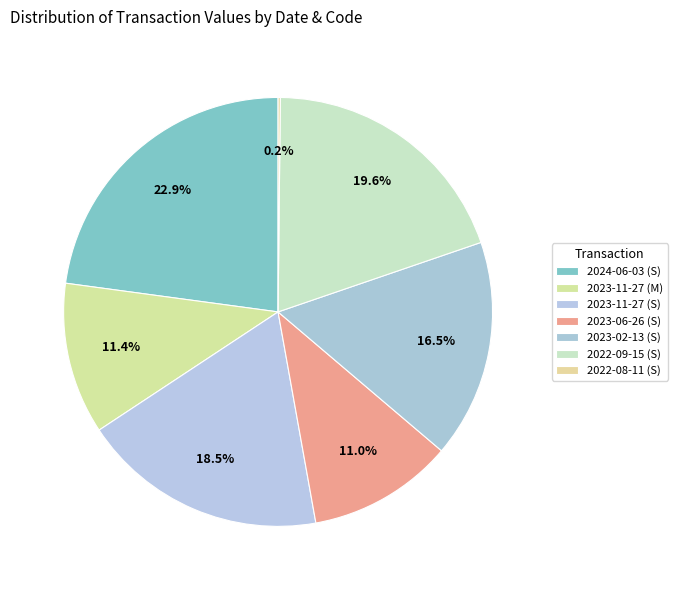

Is it true that 2023-11-27 (M) is 23% of the pie?

False